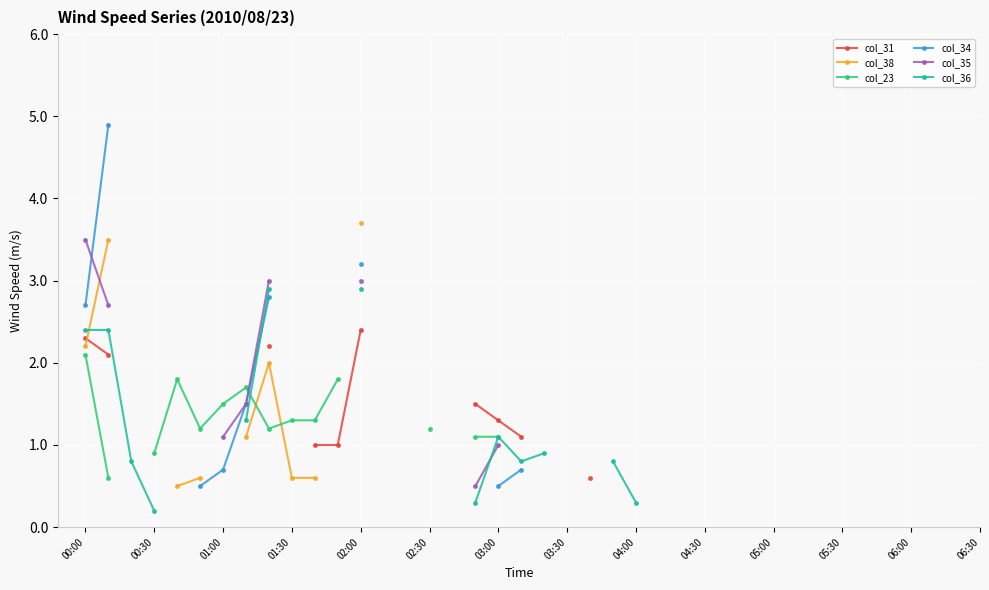

What is the minimum value shown in the chart?

0.2